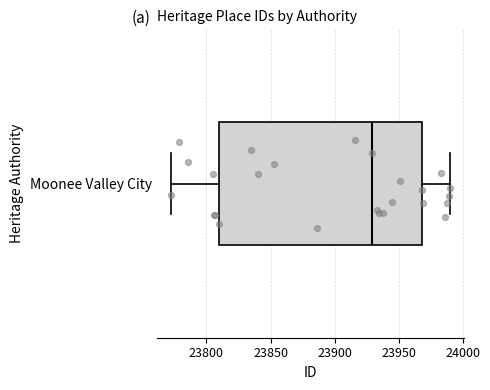

Read this box plot against the x-axis: the position of the median line, the range covered by the box, and the ends of both whiskers. The values are not printed on the chart, so give them approximately, as read against the axis.

median 23930, box 23810 to 23970, whiskers 23770 to 23990